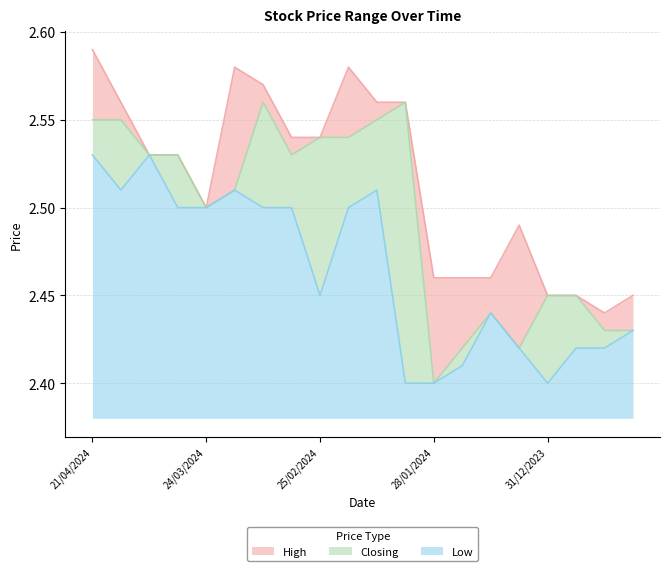

Count the number of categories in the chart.

20